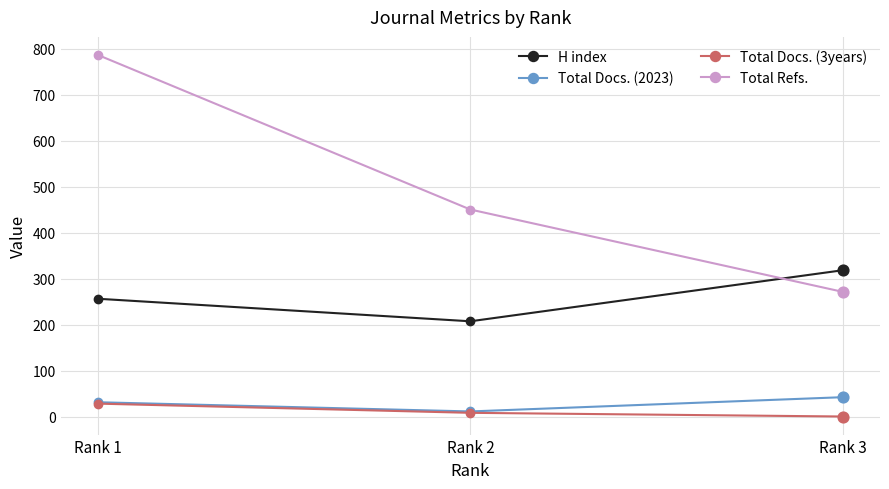

At how many categories does at least one series exceed 446?

2